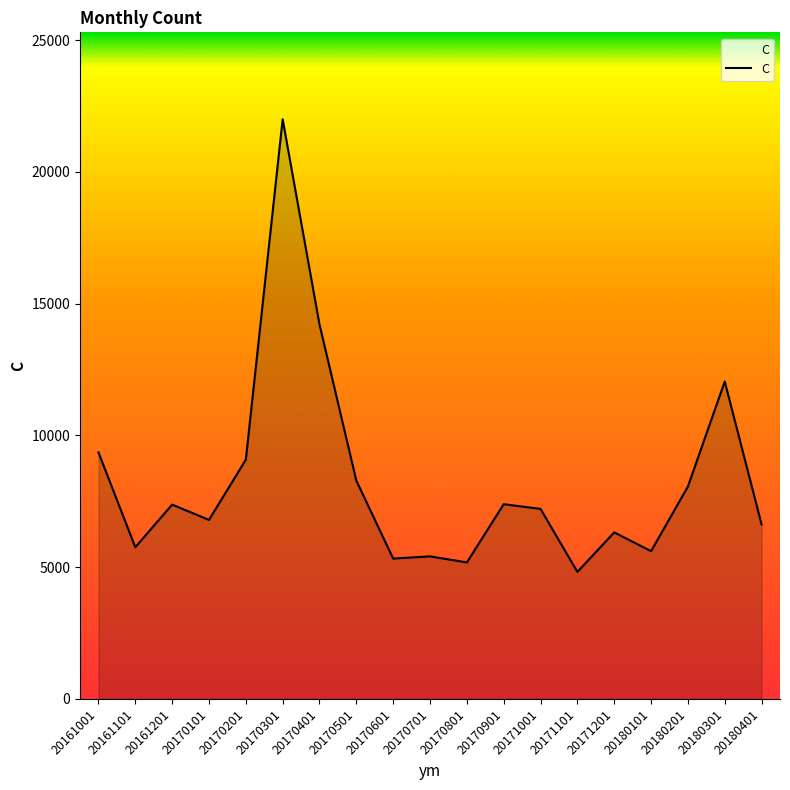

Between 20170101 and 20170501, which is larger?

20170501